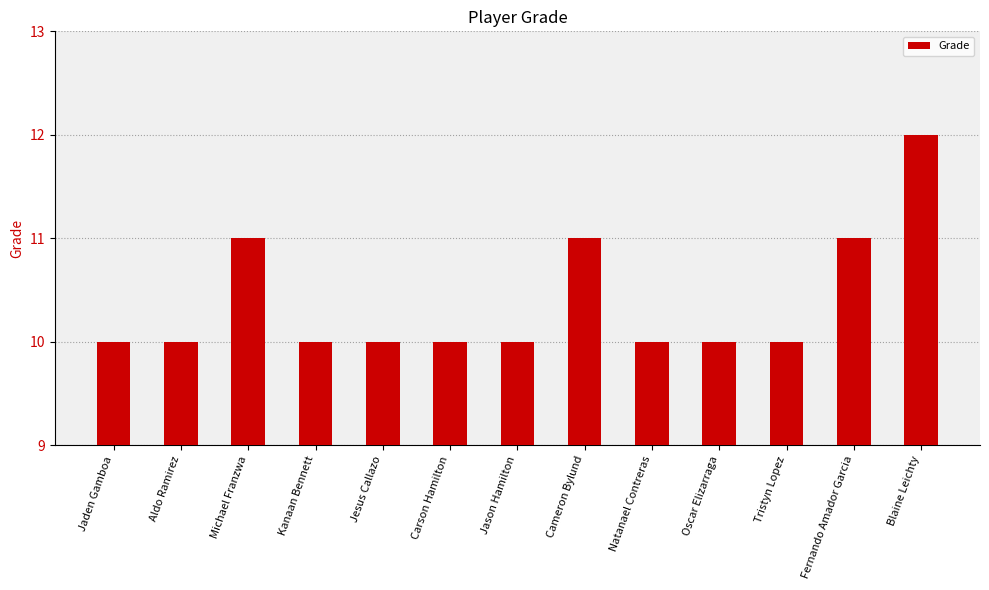

What is the ratio of the value at Blaine Leichty to the value at Oscar Elizarraga?

1.2